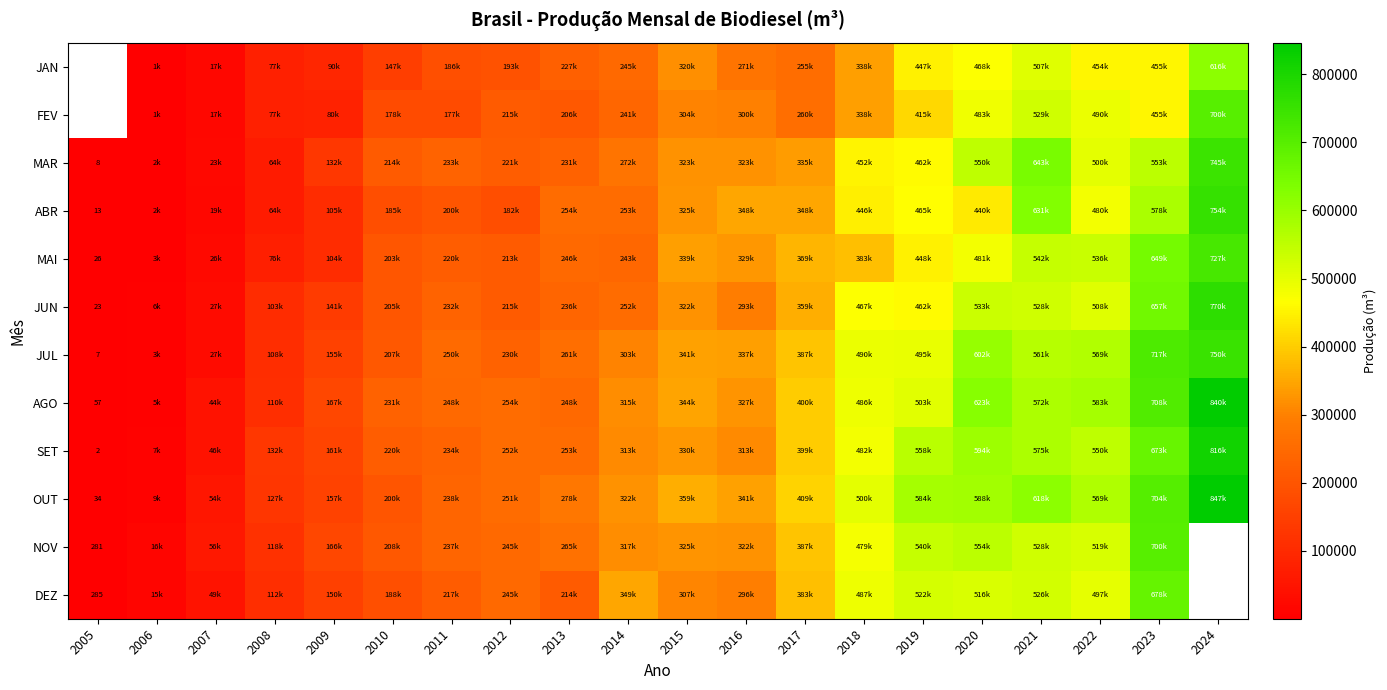

At which category is the sum across all series the highest?

2023